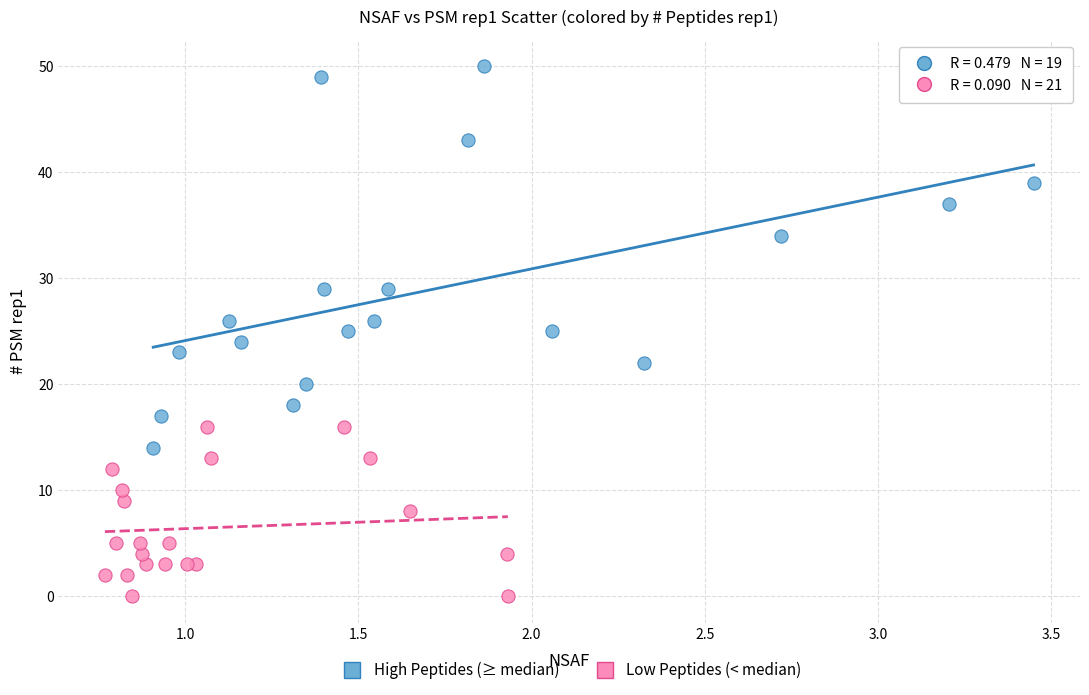

Which series has the widest spread of Y values?

High Peptides (≥ median)